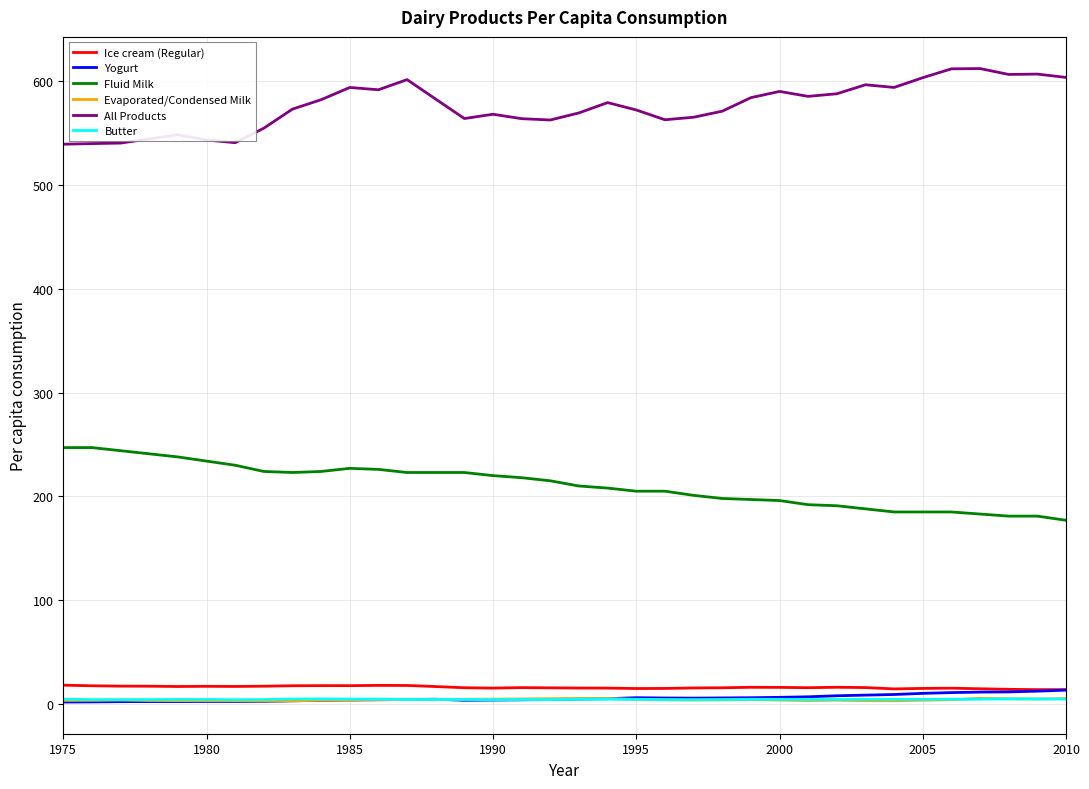

Which series has the largest total across all categories?

All Products